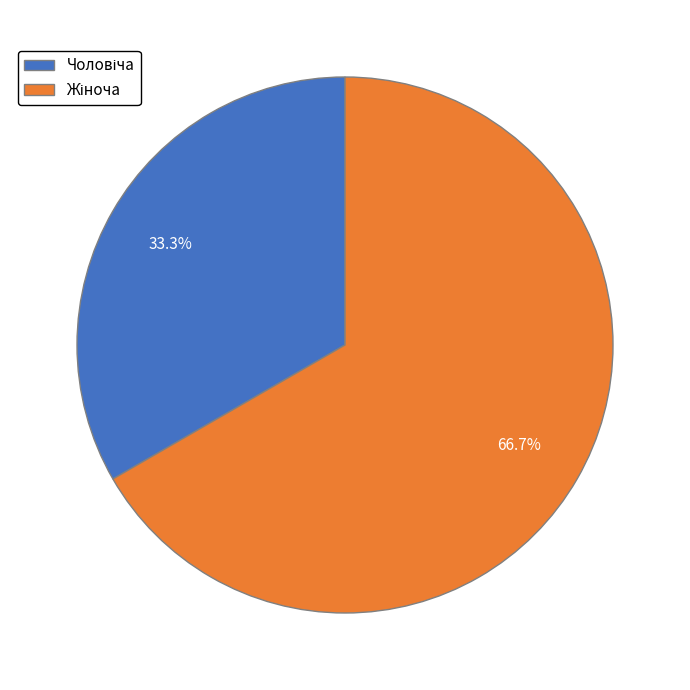

How many slices are in this pie chart?

2